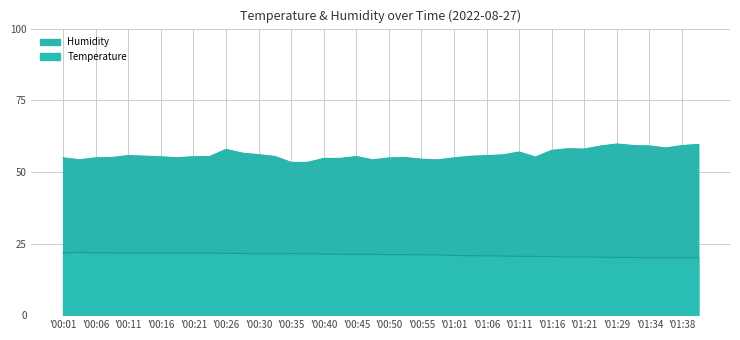

How many lines are shown in the chart?

1